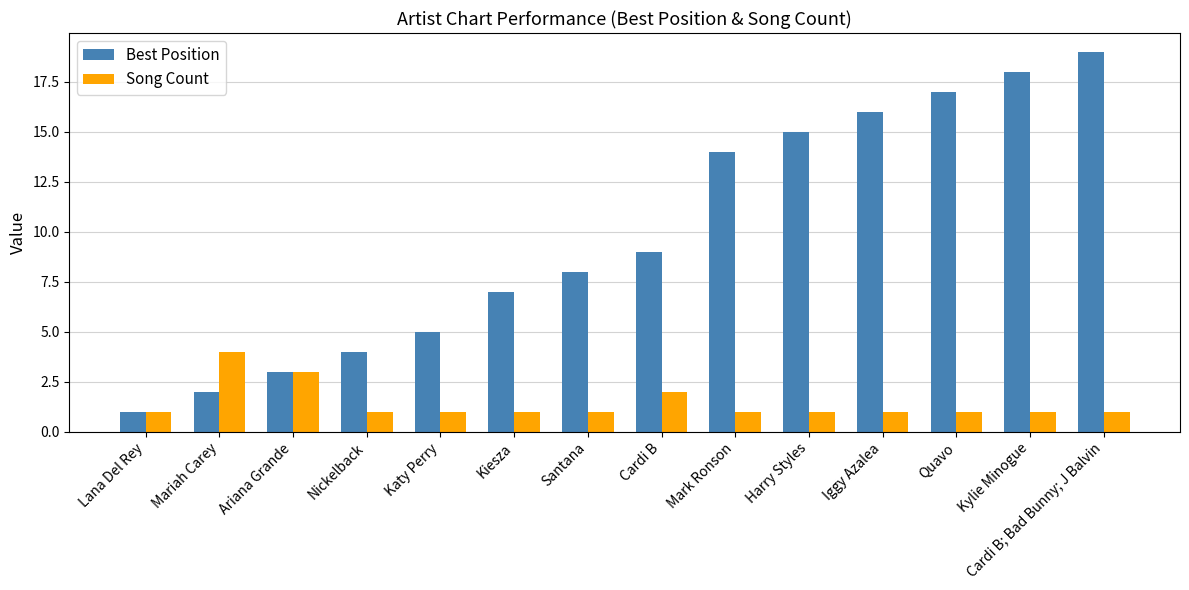

At which category does the chart reach its peak across all series?

Cardi B; Bad Bunny; J Balvin